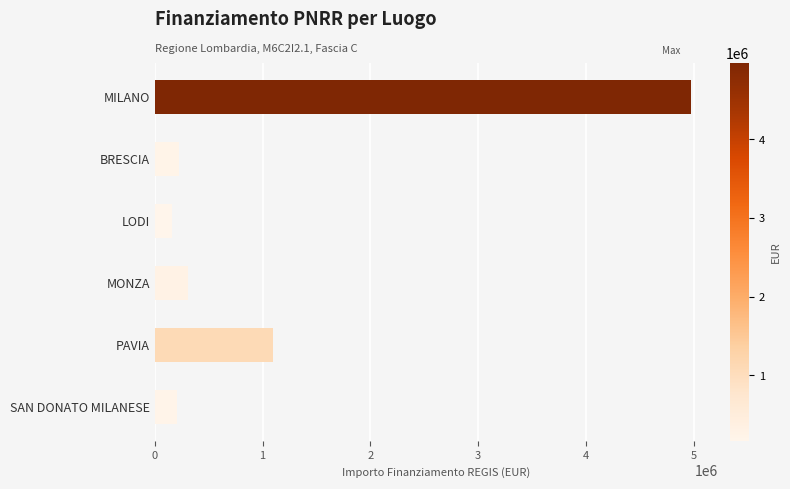

True or false: the data shows 161612.9 at LODI.

True